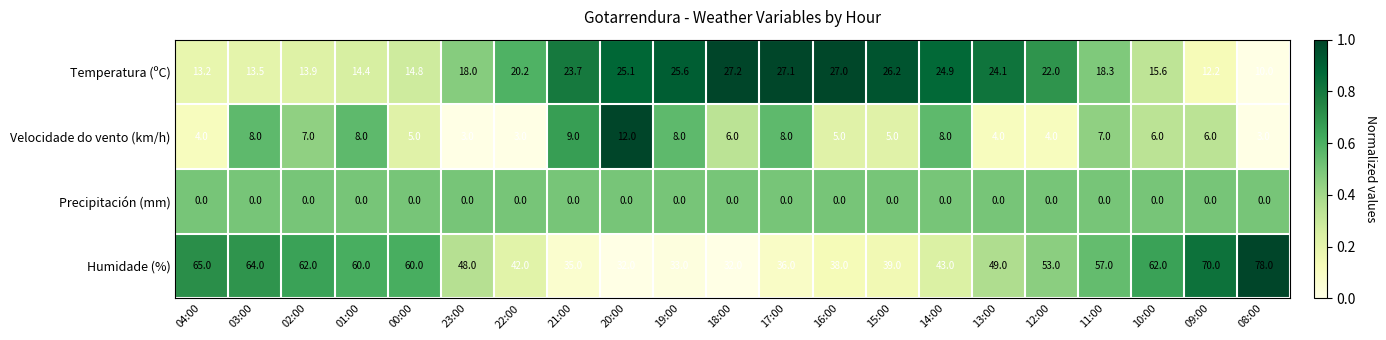

The Velocidade do vento (km/h) series shows 8.2 at 00:00. True or false?

False